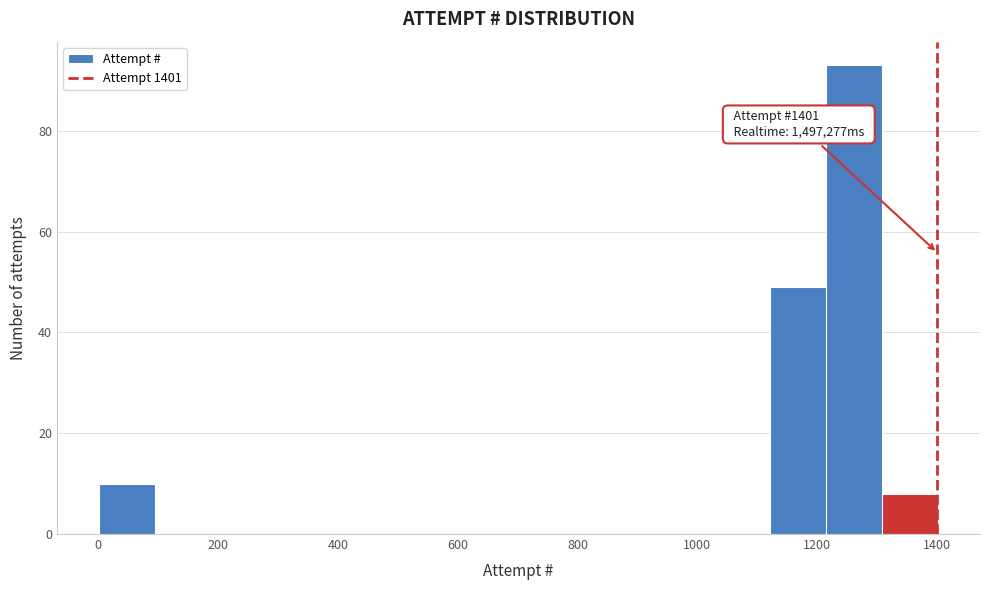

Which range on the x-axis has the tallest bar?

1220 to 1300